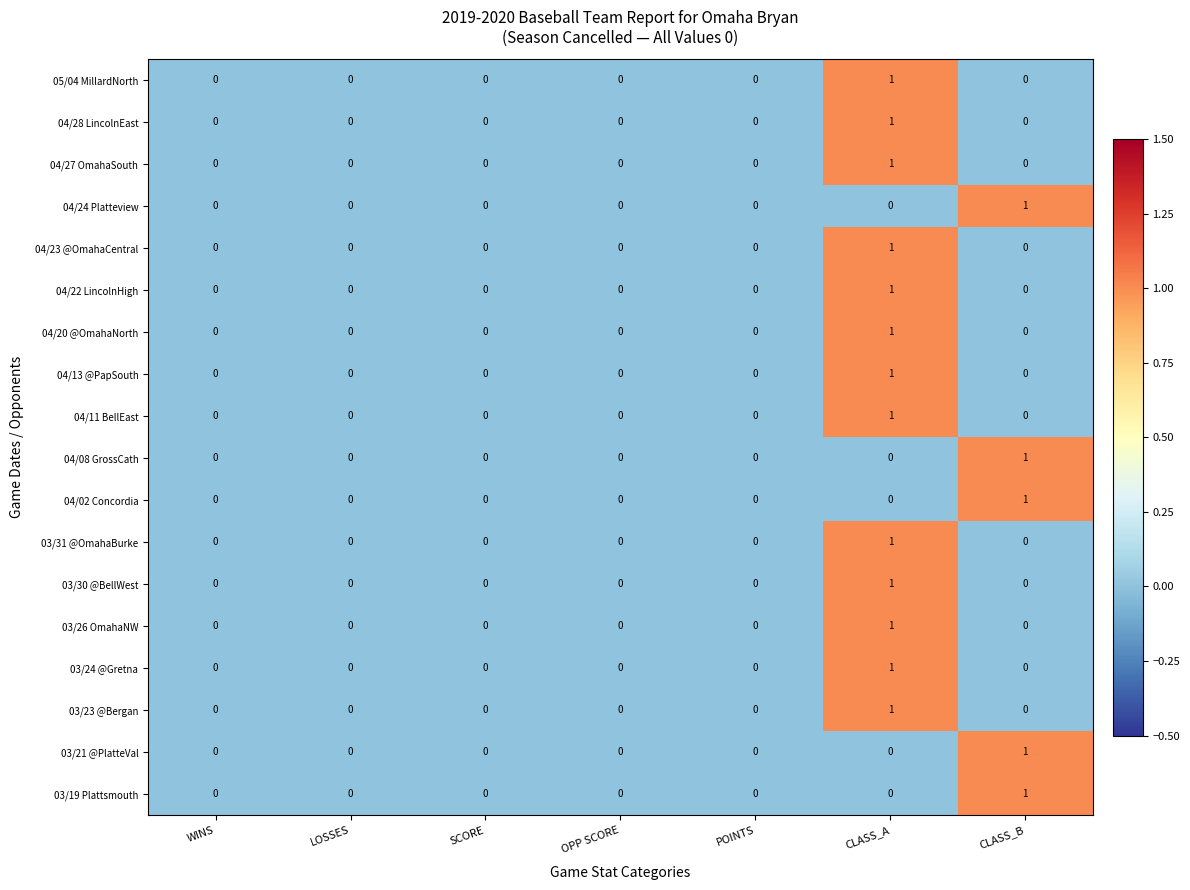

Which category has the highest value in the 04/11 BellEast series?

CLASS_A